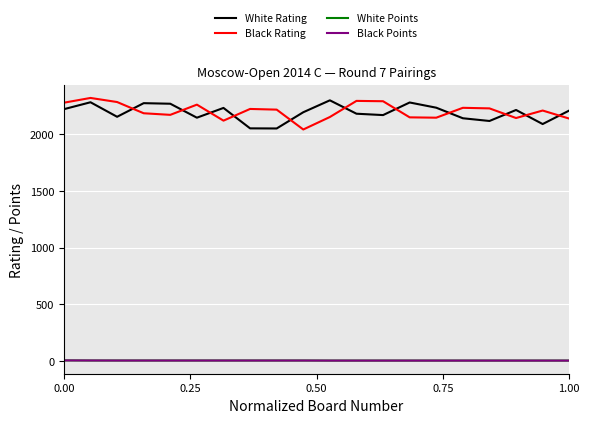

How many interior local valleys does the Black Rating series have?

5